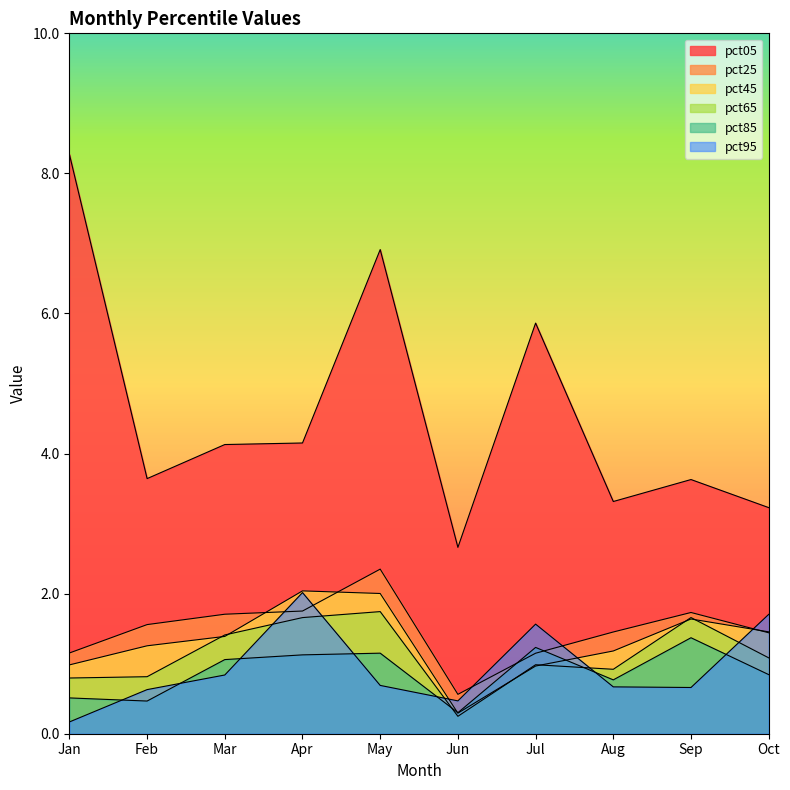

Reading right to left, extract all data points from this chart.

pct05: Oct=3.2	Sep=3.6	Aug=3.3	Jul=5.9	Jun=2.7	May=6.9	Apr=4.2	Mar=4.1	Feb=3.6	Jan=8.3
pct25: Oct=1.4	Sep=1.7	Aug=1.5	Jul=1.1	Jun=0.6	May=2.4	Apr=1.8	Mar=1.7	Feb=1.6	Jan=1.2
pct45: Oct=1.5	Sep=1.6	Aug=1.2	Jul=1.0	Jun=0.3	May=2.0	Apr=2.0	Mar=1.4	Feb=1.3	Jan=1.0
pct65: Oct=1.1	Sep=1.7	Aug=0.9	Jul=1.0	Jun=0.2	May=1.7	Apr=1.7	Mar=1.4	Feb=0.8	Jan=0.8
pct85: Oct=0.8	Sep=1.4	Aug=0.8	Jul=1.2	Jun=0.3	May=1.2	Apr=1.1	Mar=1.1	Feb=0.5	Jan=0.5
pct95: Oct=1.7	Sep=0.7	Aug=0.7	Jul=1.6	Jun=0.5	May=0.7	Apr=2.0	Mar=0.8	Feb=0.6	Jan=0.2